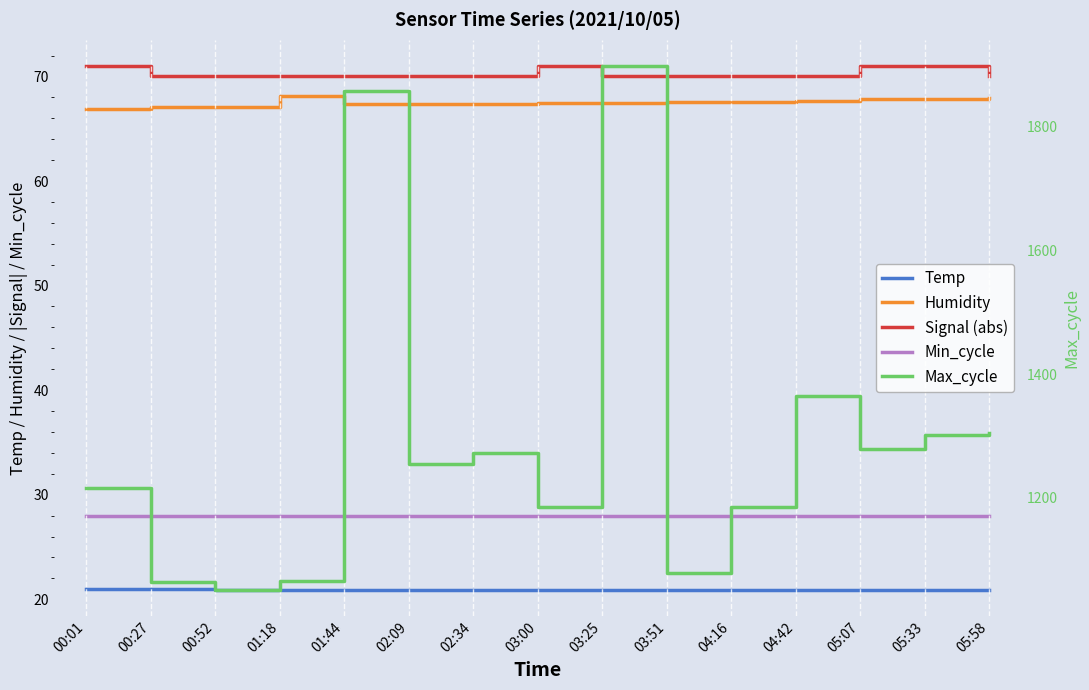

Which series has the widest spread of values?

Max_cycle